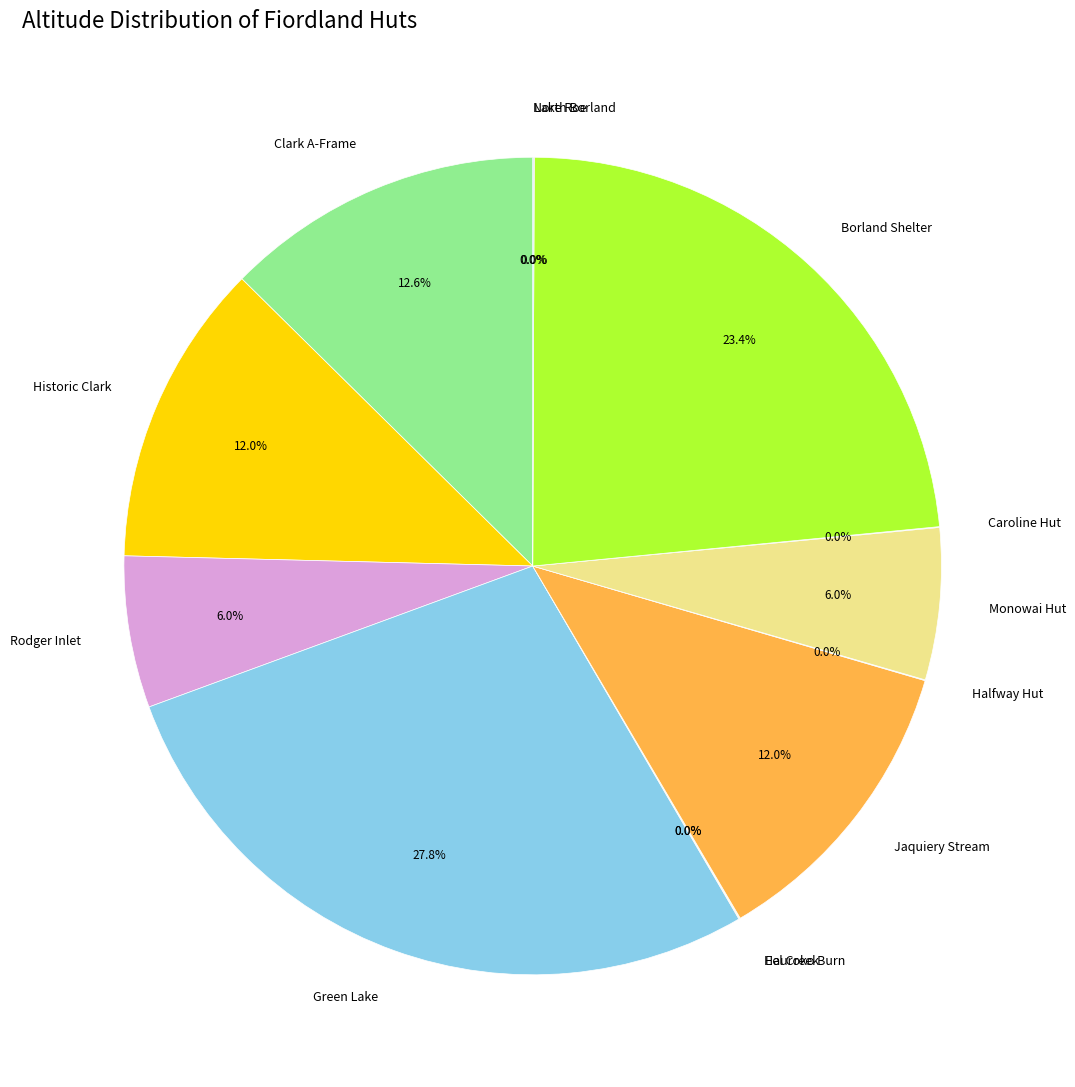

Is Jaquiery Stream the majority of the pie?

No